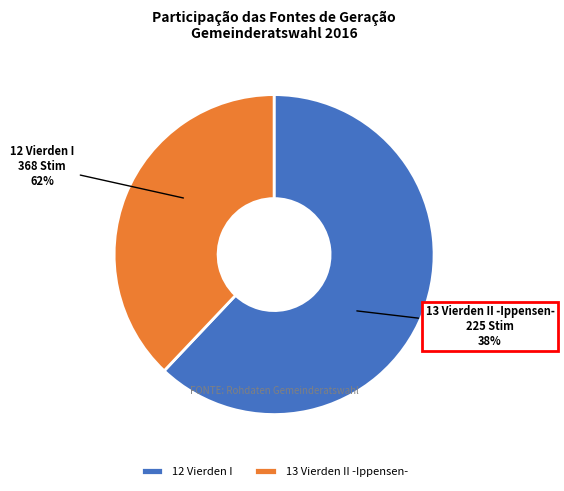

What is the smallest slice in the pie chart?

13 Vierden II -Ippensen-